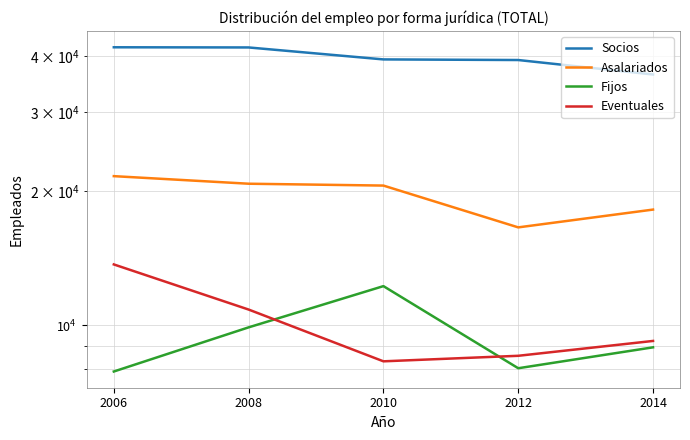

At which category does Eventuales reach its first local valley?

2010